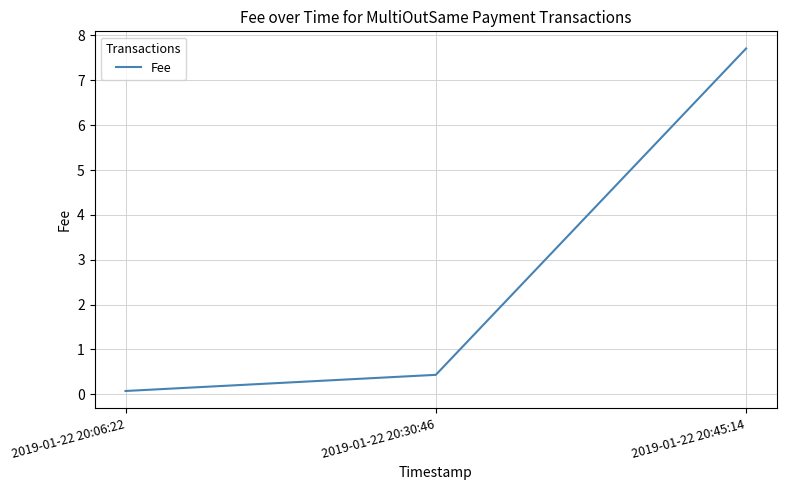

What is the maximum value shown in the chart?

7.7